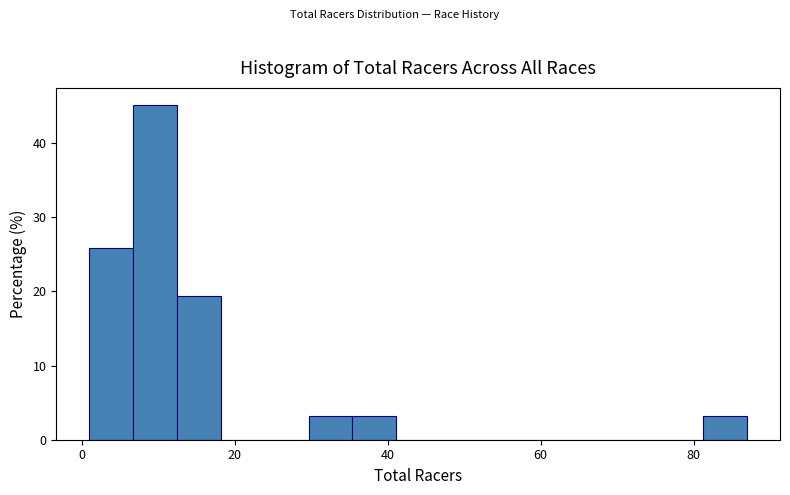

Read against the x-axis, roughly where is the centre of the tallest bar?

10